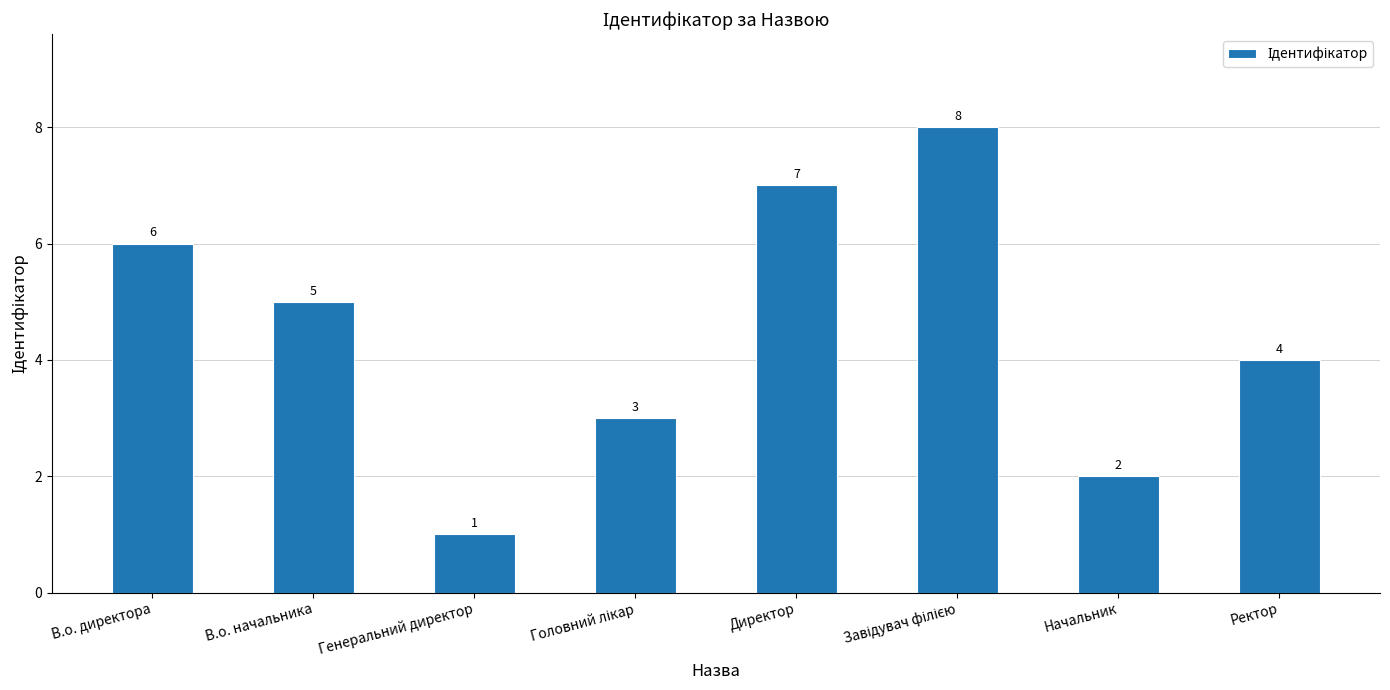

What is the sum of all values?

36